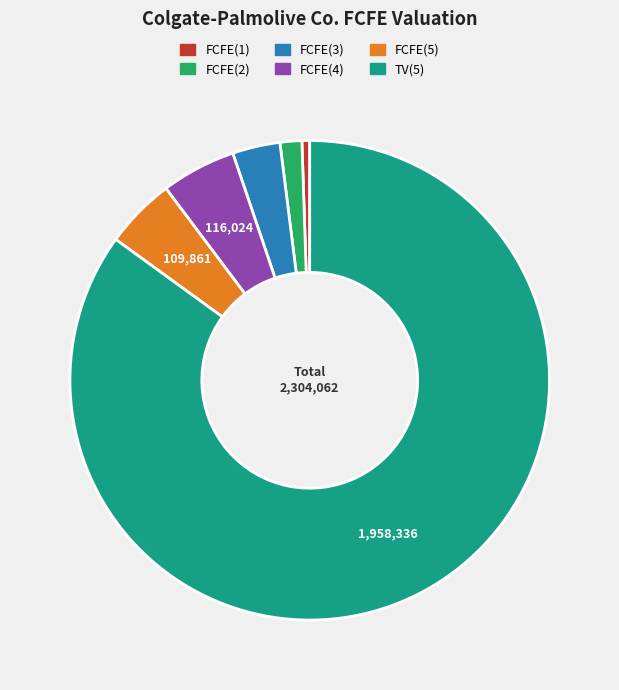

Approximately how many times larger is the value at TV(5) compared to FCFE(5)?

17.8